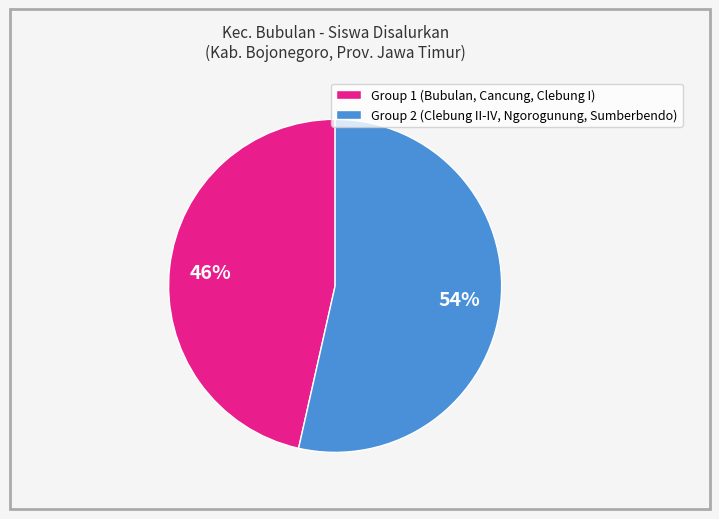

Is there a majority slice in this chart?

Yes